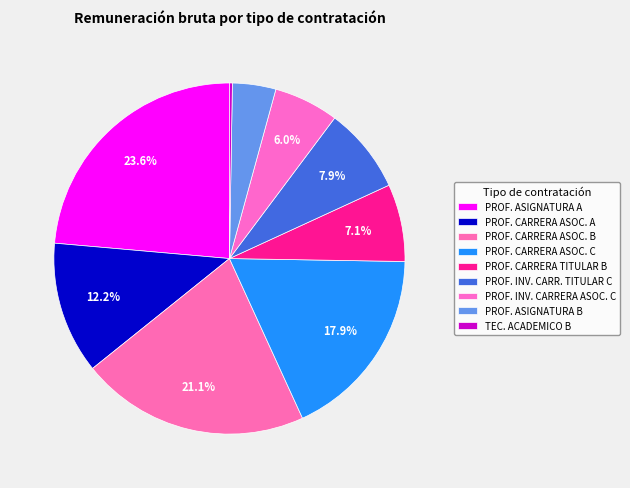

How many segments does this pie chart have?

9